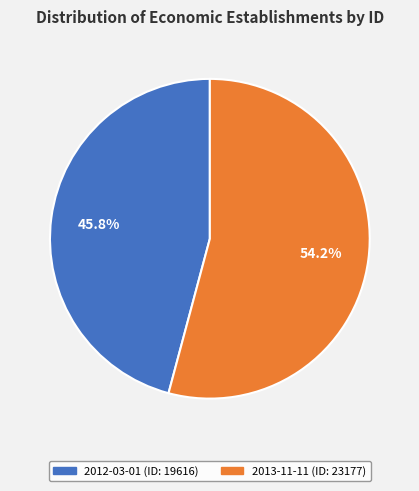

Which has a higher value, 2013-11-11 or 2012-03-01?

2013-11-11